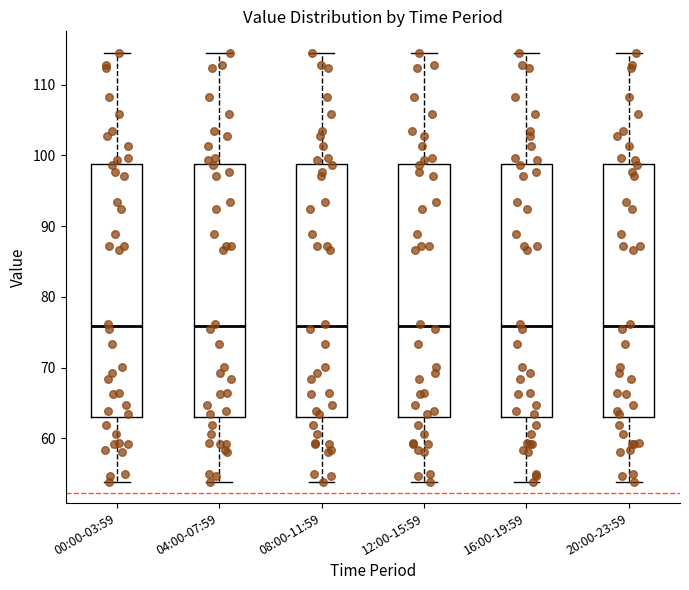

Where is the lower edge of the box for 20:00-23:59 on the y-axis? The values are not printed on the chart, so give them approximately, as read against the axis.

63